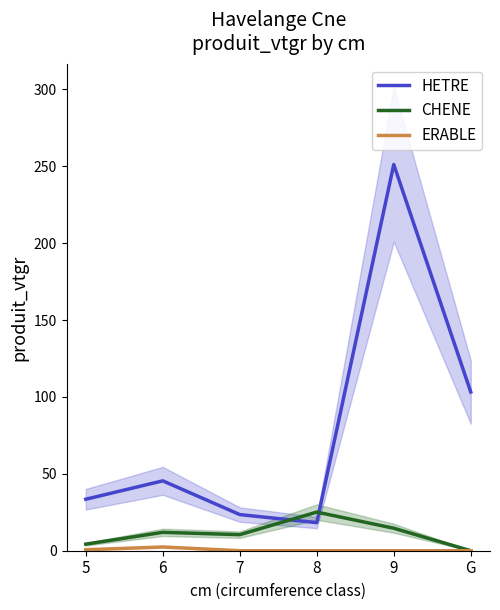

How many values in the ERABLE series exceed 0?

2